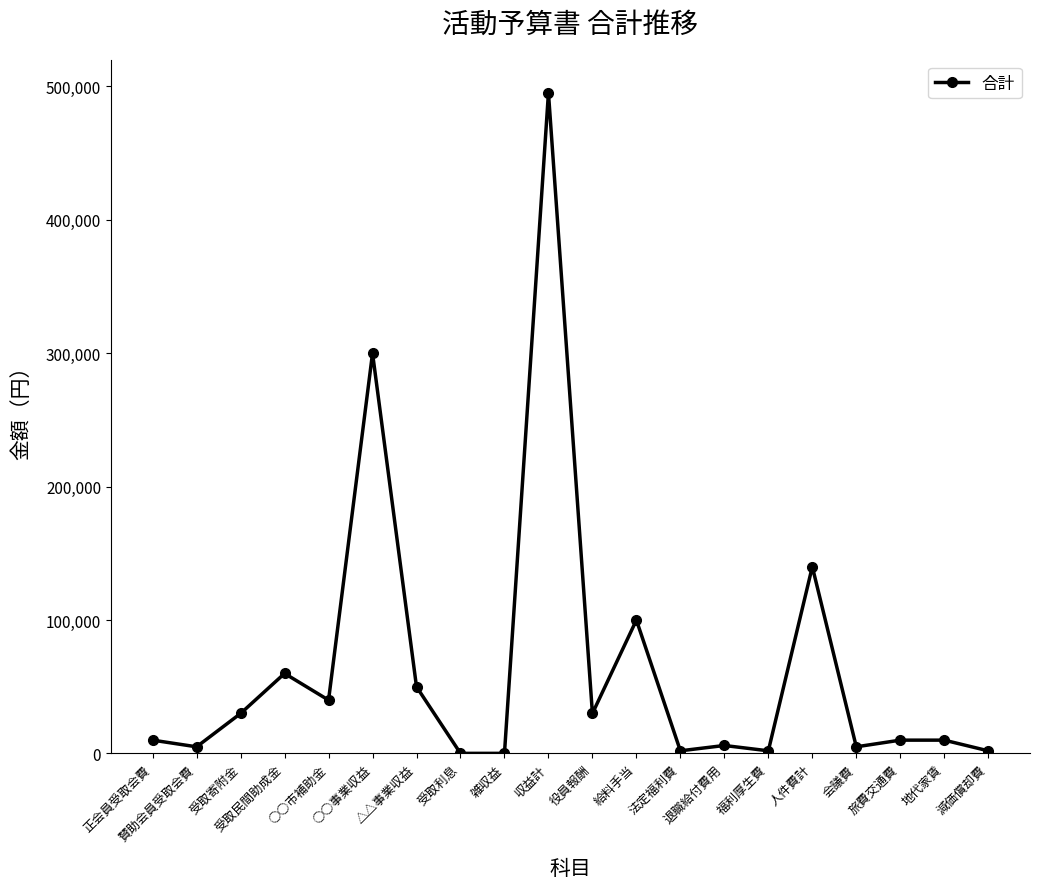

The value at 収益計 is 229731. True or false?

False